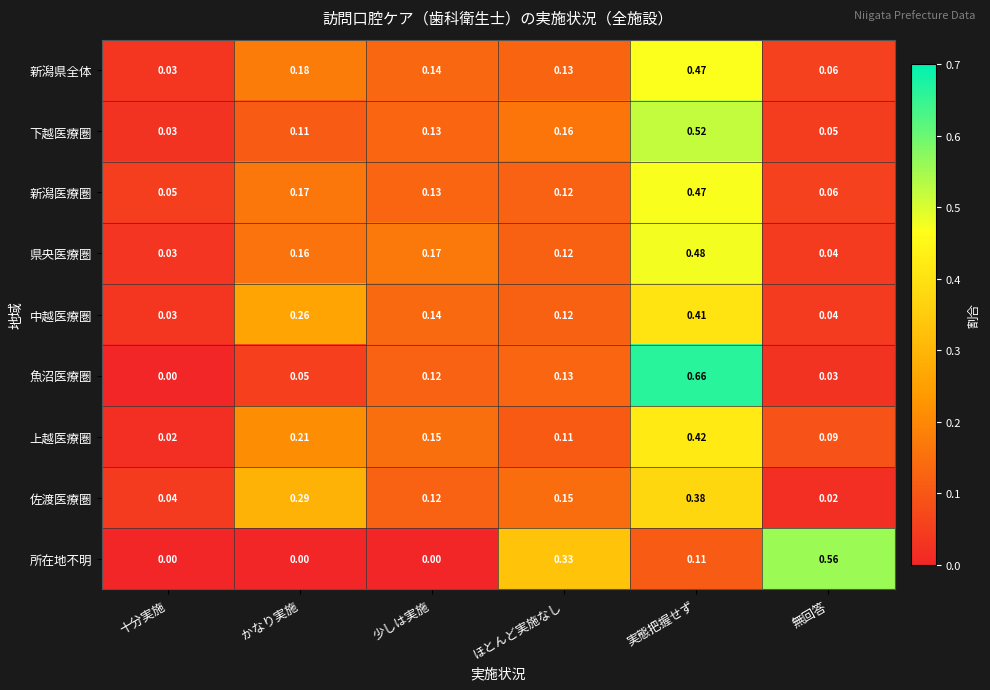

Where is 下越医療圏 nearest to the value 0?

十分実施